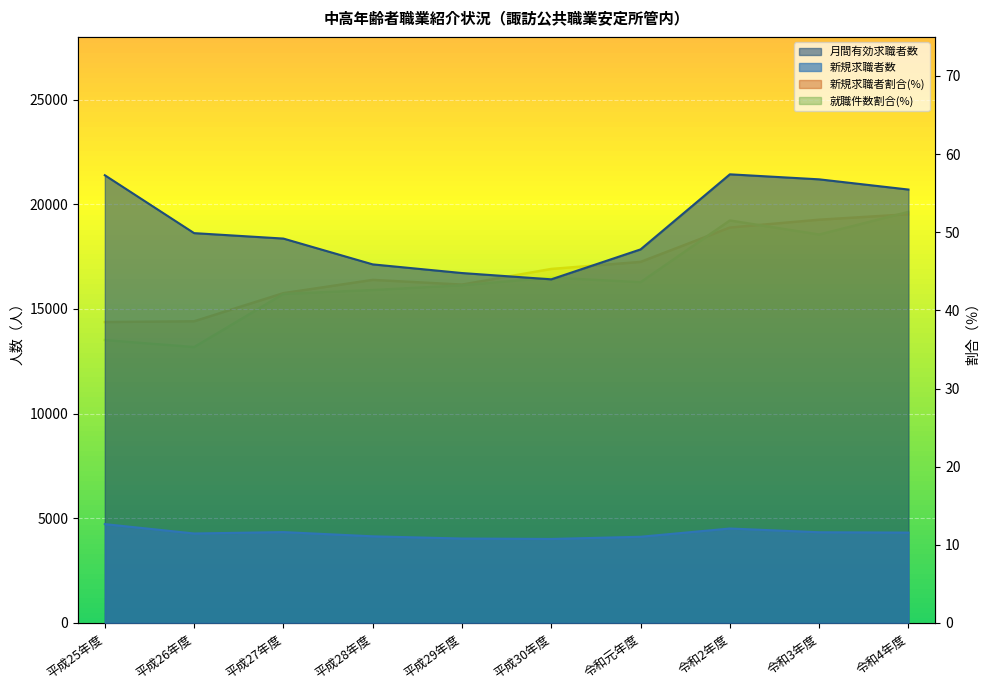

At which category does 月間有効求職者数 reach its first local valley?

平成30年度